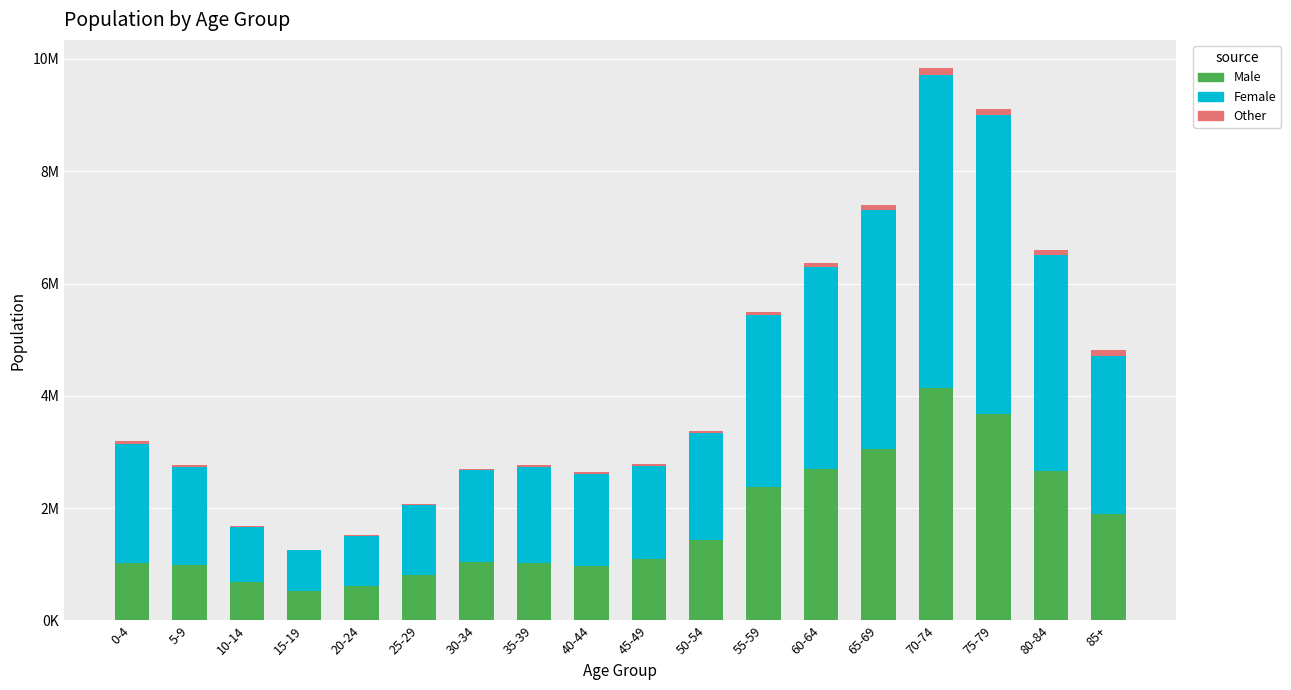

List the labels in order of Female value, smallest first.

15-19, 20-24, 10-14, 25-29, 40-44, 30-34, 45-49, 35-39, 5-9, 50-54, 0-4, 85+, 55-59, 60-64, 80-84, 65-69, 75-79, 70-74